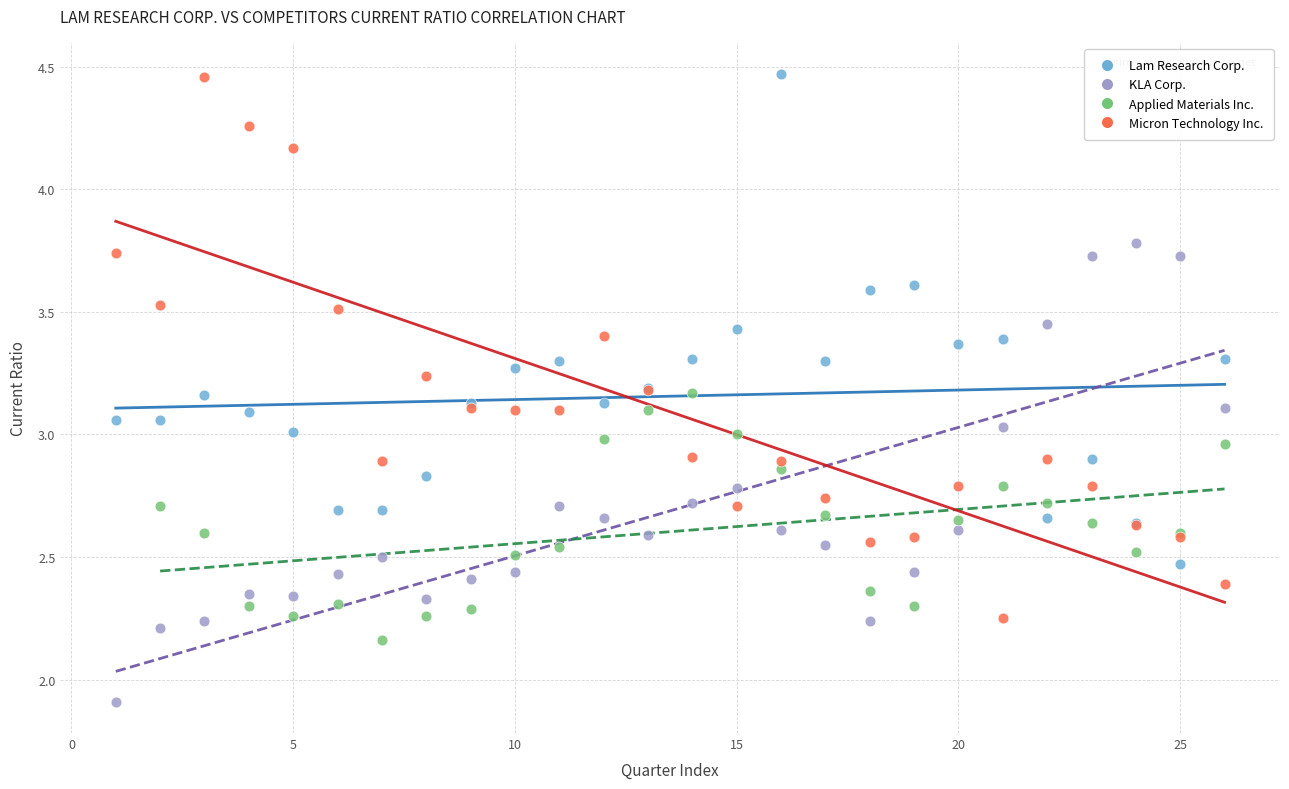

Which series contains the lowest Y value?

KLA Corp.